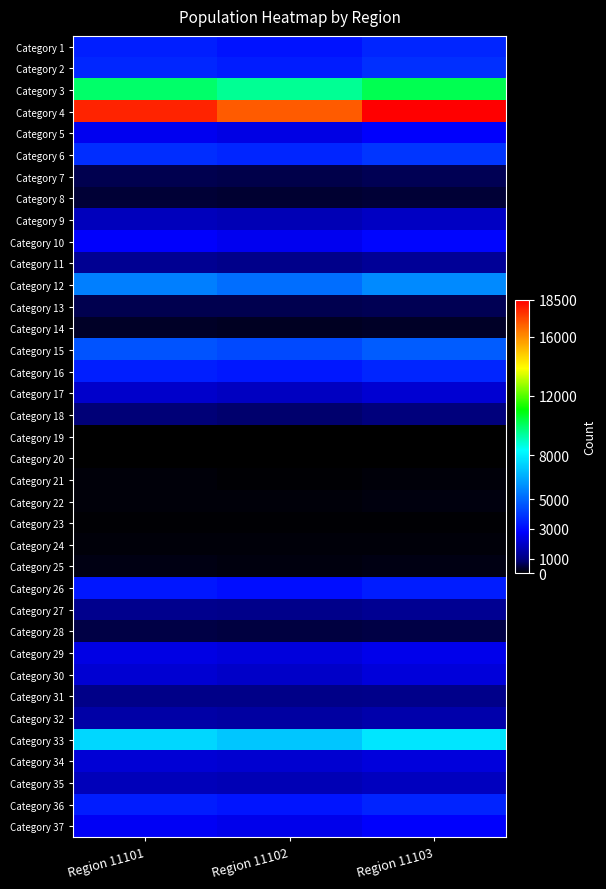

At Region 11101, list the series in order from smallest to largest.

Category 20, Category 19, Category 23, Category 21, Category 24, Category 22, Category 25, Category 14, Category 8, Category 28, Category 7, Category 13, Category 18, Category 31, Category 27, Category 11, Category 32, Category 35, Category 9, Category 17, Category 30, Category 34, Category 29, Category 5, Category 37, Category 10, Category 26, Category 36, Category 1, Category 16, Category 2, Category 6, Category 15, Category 12, Category 33, Category 3, Category 4